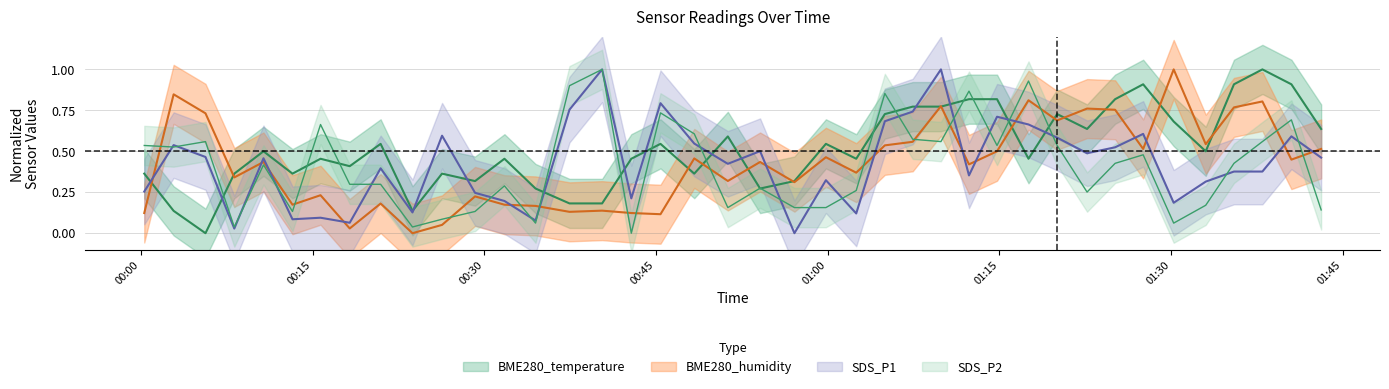

What is the average value of the BME280_temperature series?

0.5